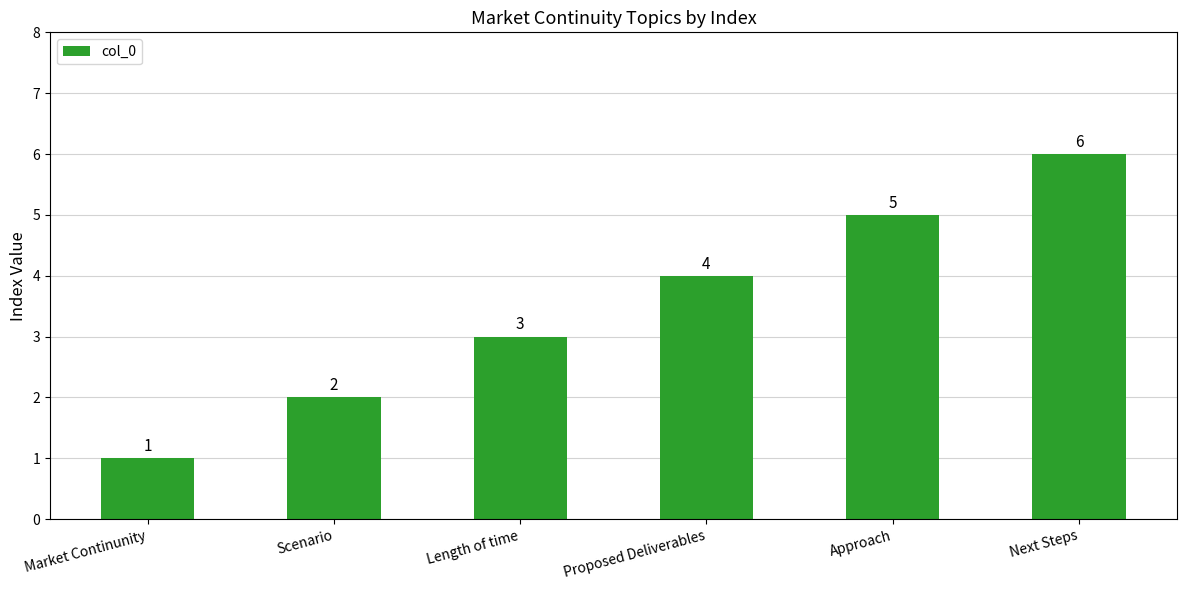

Is it true that the value at Proposed Deliverables is 1?

False